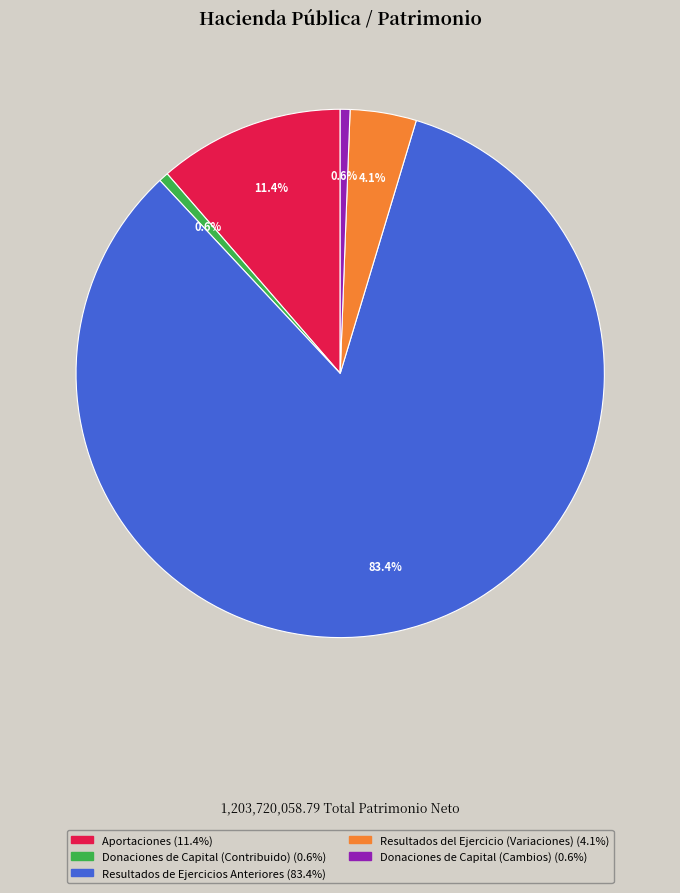

Does Resultados de Ejercicios Anteriores account for over 50% of the chart?

Yes